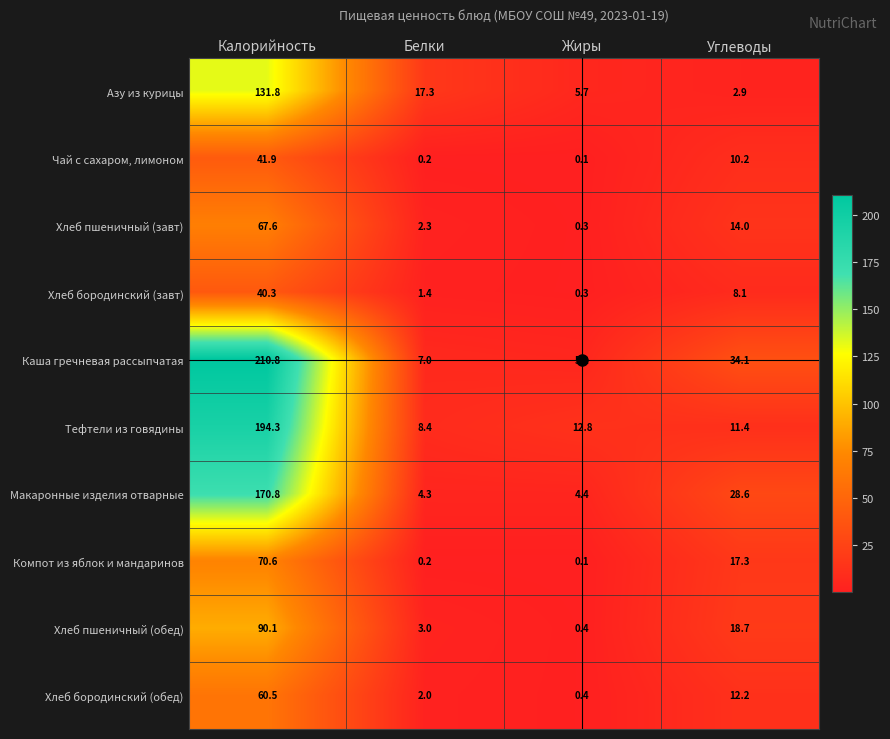

What is the sum of the Хлеб пшеничный (завт) values at Белки and Углеводы?

16.3